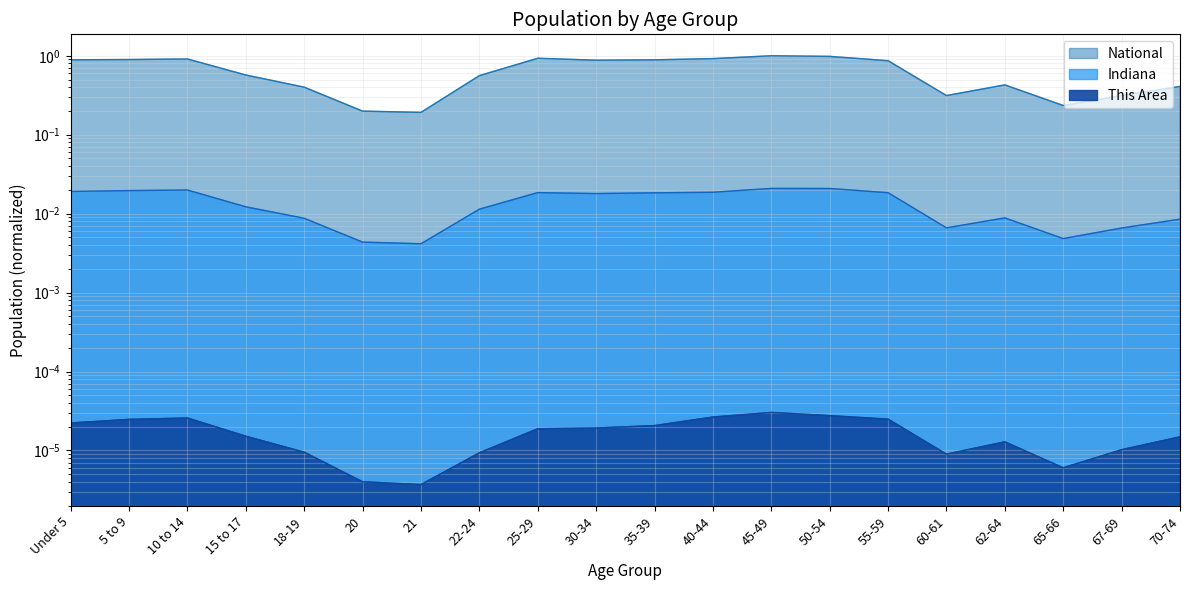

What is the approximate value of National at 50-54?

1.0